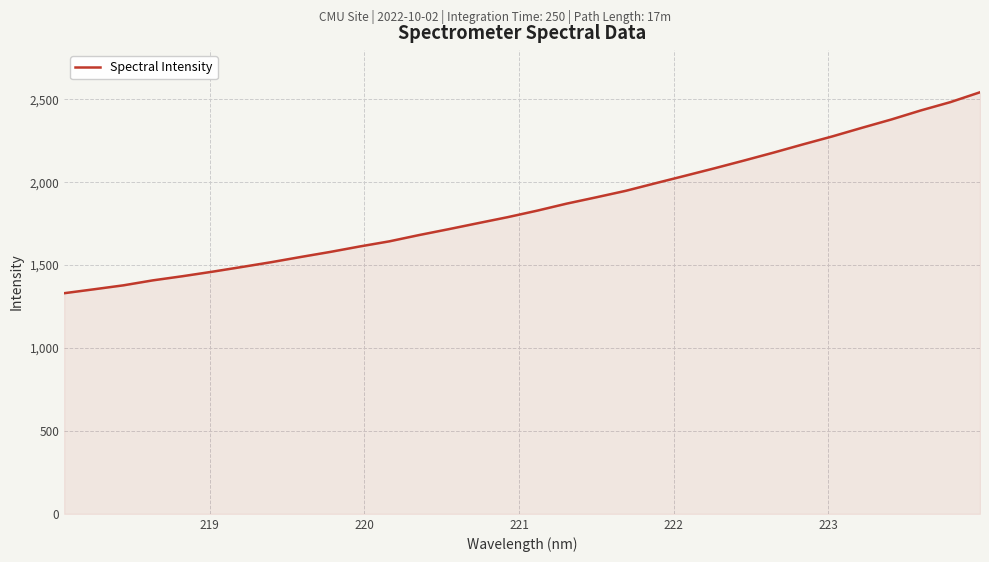

What is the greatest value displayed?

2542.6